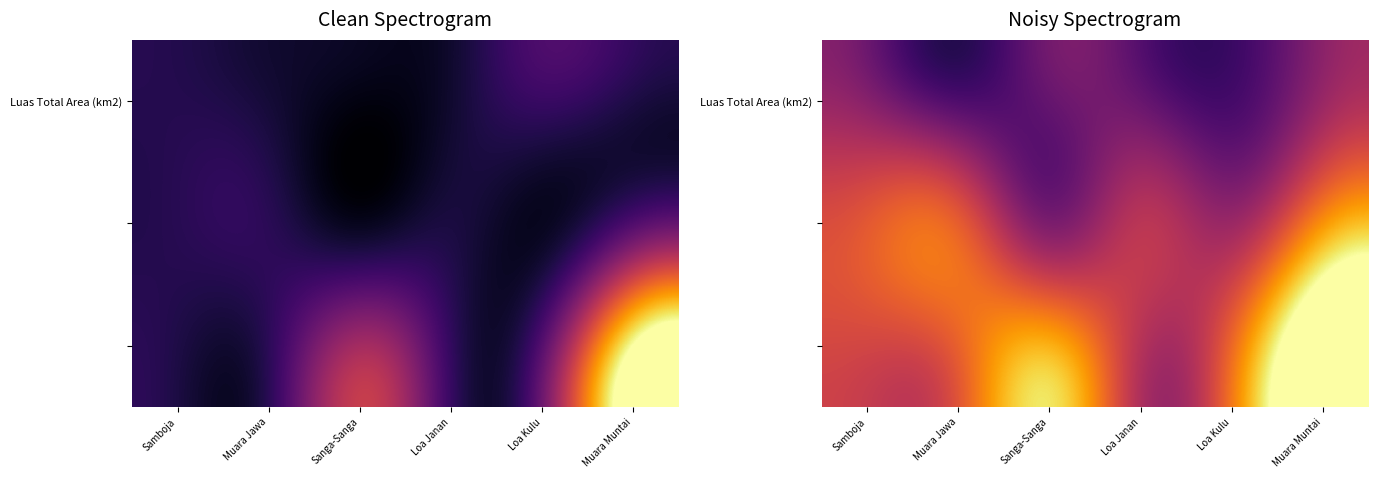

What is the difference between the highest and lowest values at Muara Jawa?

3246.5